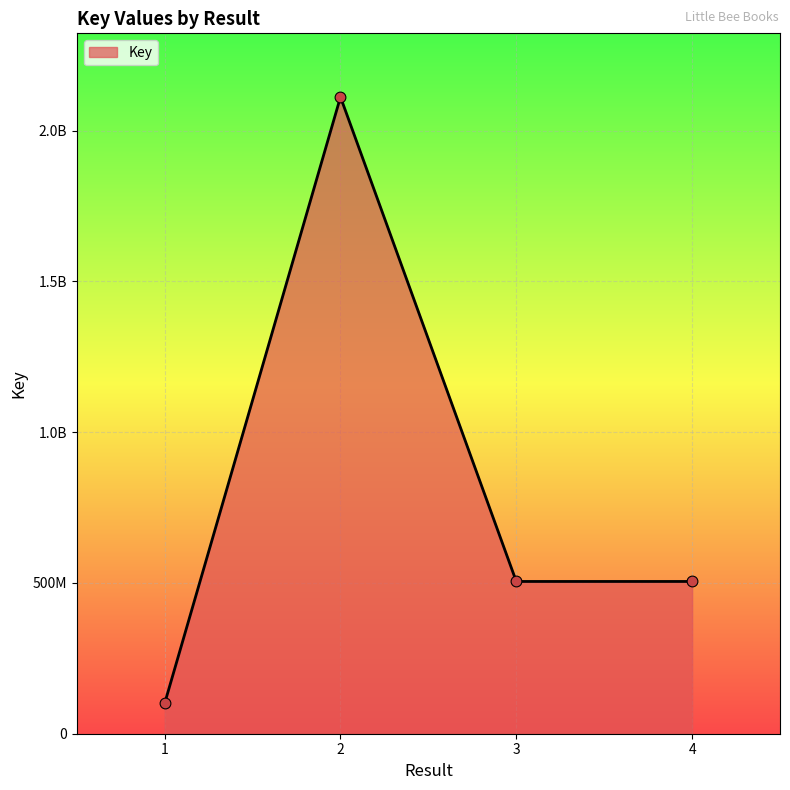

Approximately how many times larger is the value at 1 compared to 4?

0.2